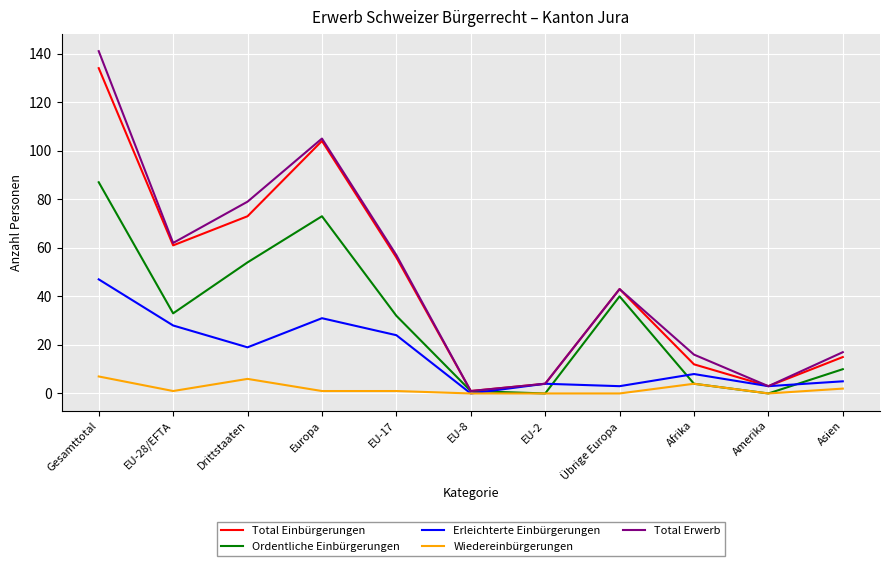

The value of Wiedereinbürgerungen at Amerika is 0. True or false?

True